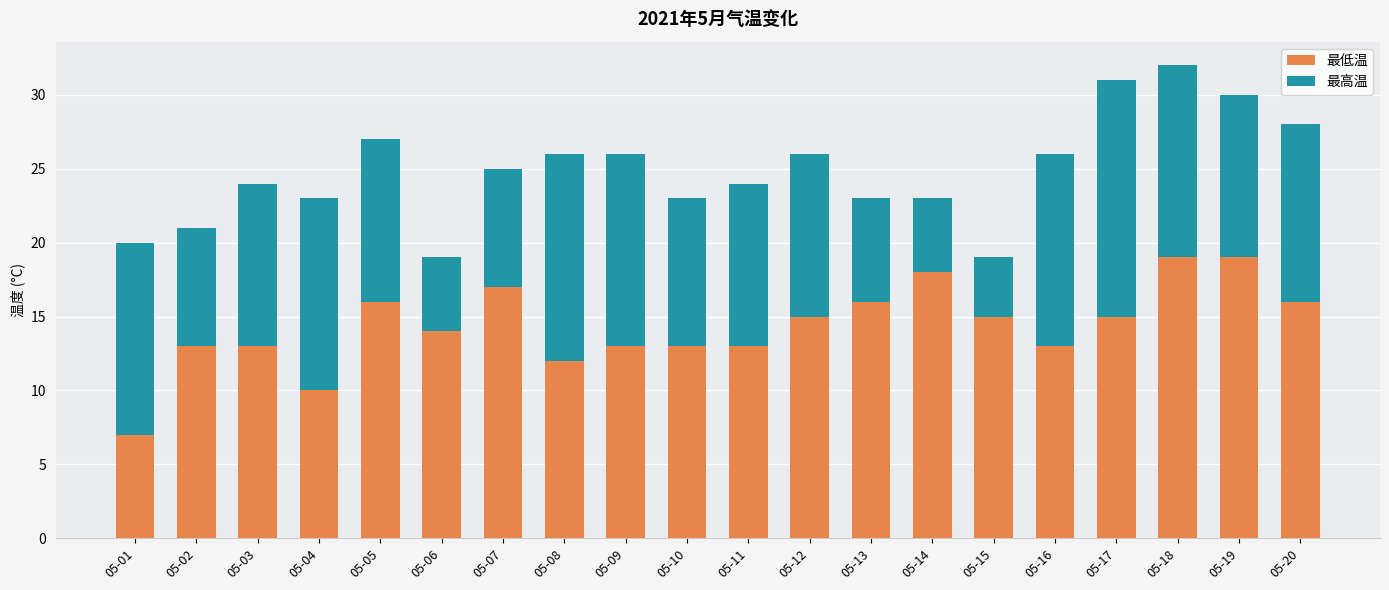

The 最低温 series shows 25 at 05-13. True or false?

False